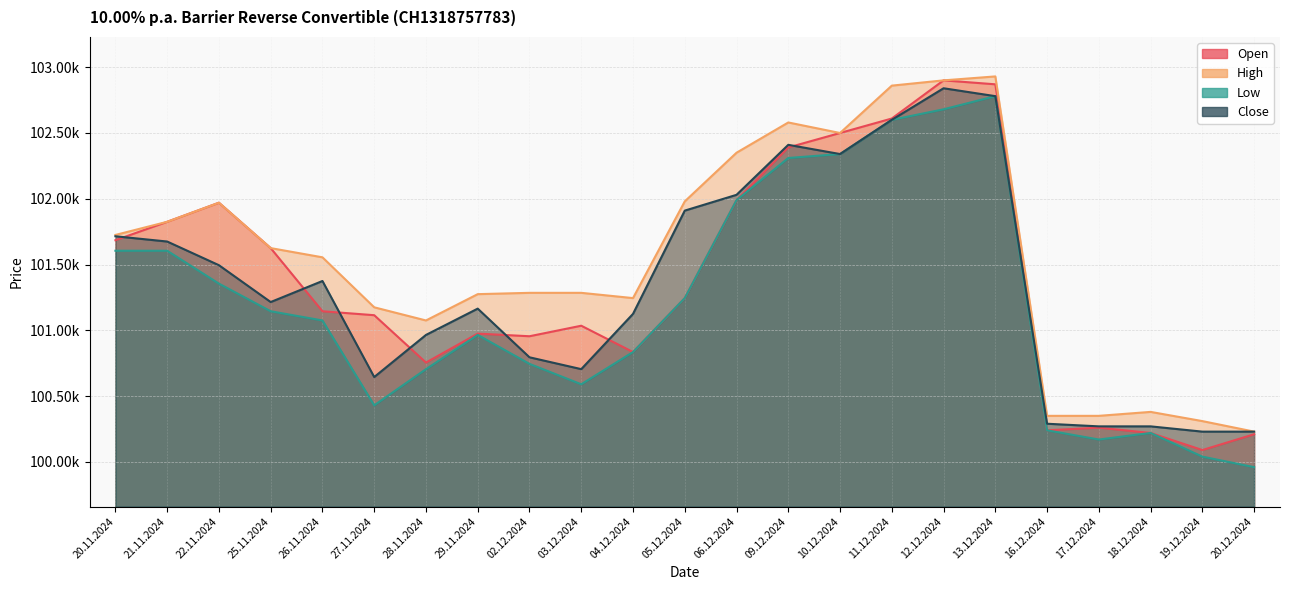

Which series has the largest total across all categories?

High